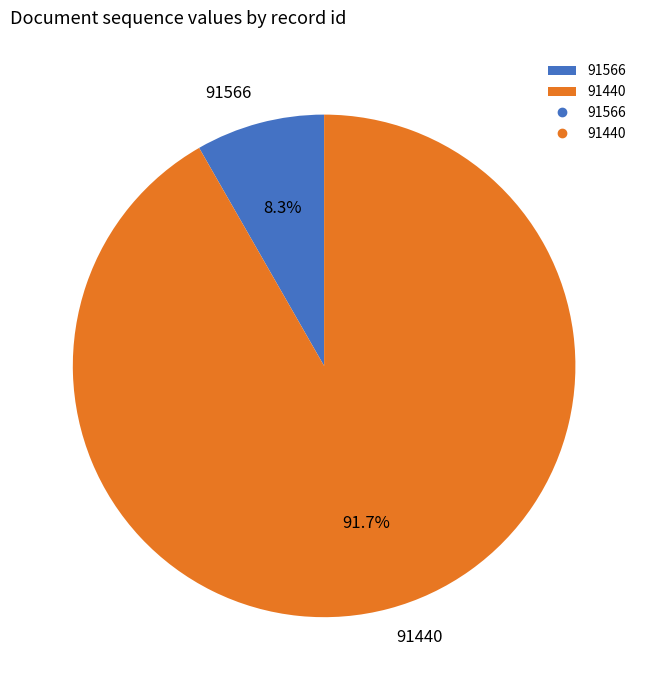

What is the largest slice in the pie chart?

91440